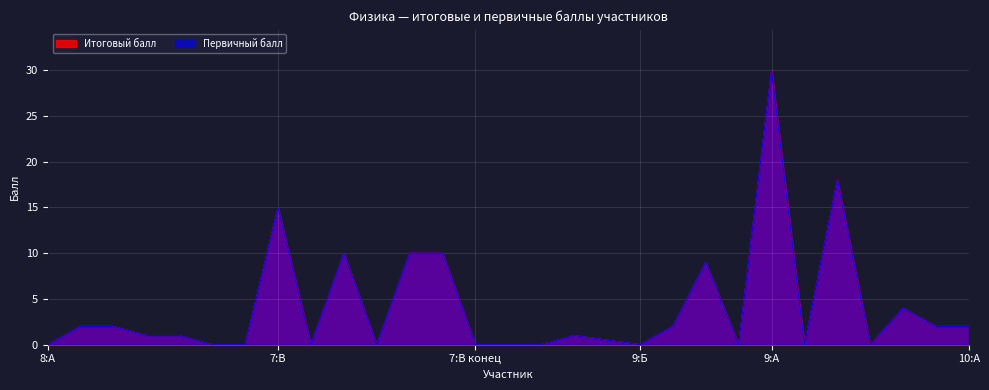

What are all the series names shown in the legend?

Итоговый балл, Первичный балл